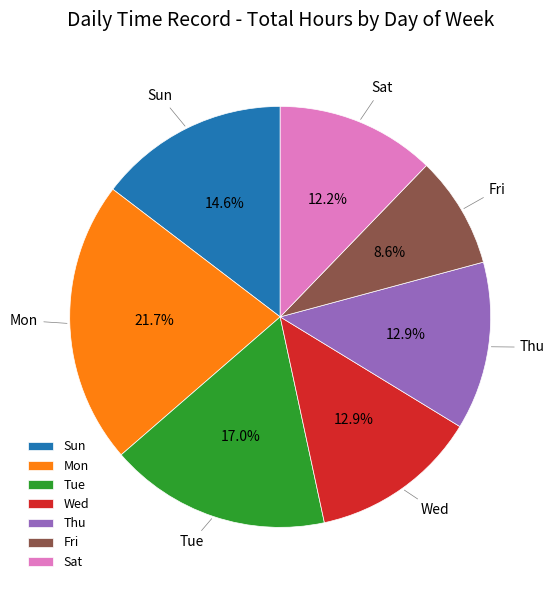

To the nearest percent, what percentage of the pie is Wed?

13%